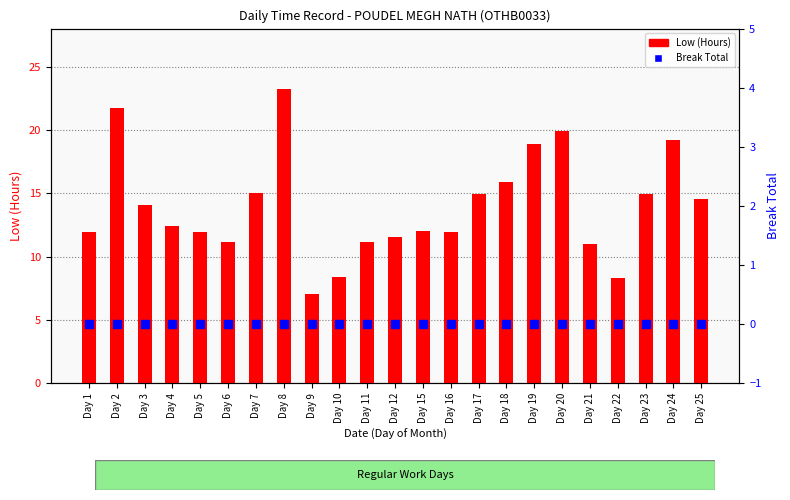

Which series reaches the maximum Y coordinate?

Low (Hours)